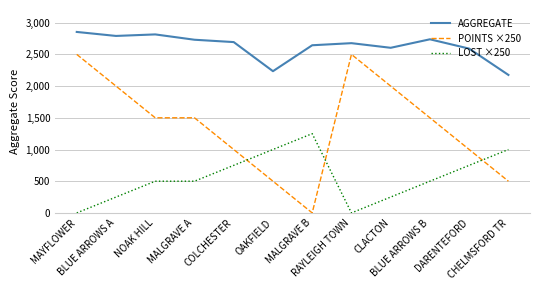

What position from the right is MALGRAVE B?

6